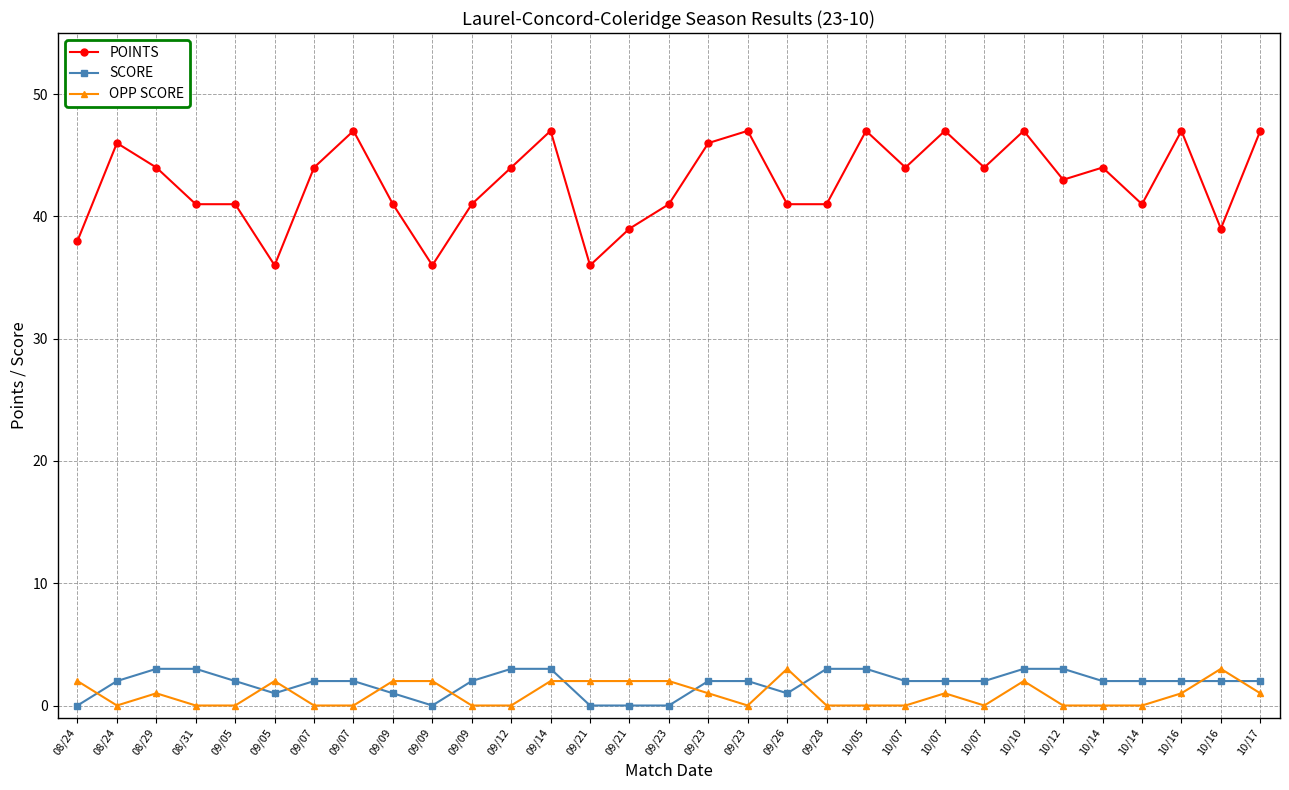

True or false: OPP SCORE and SCORE intersect in this chart.

True